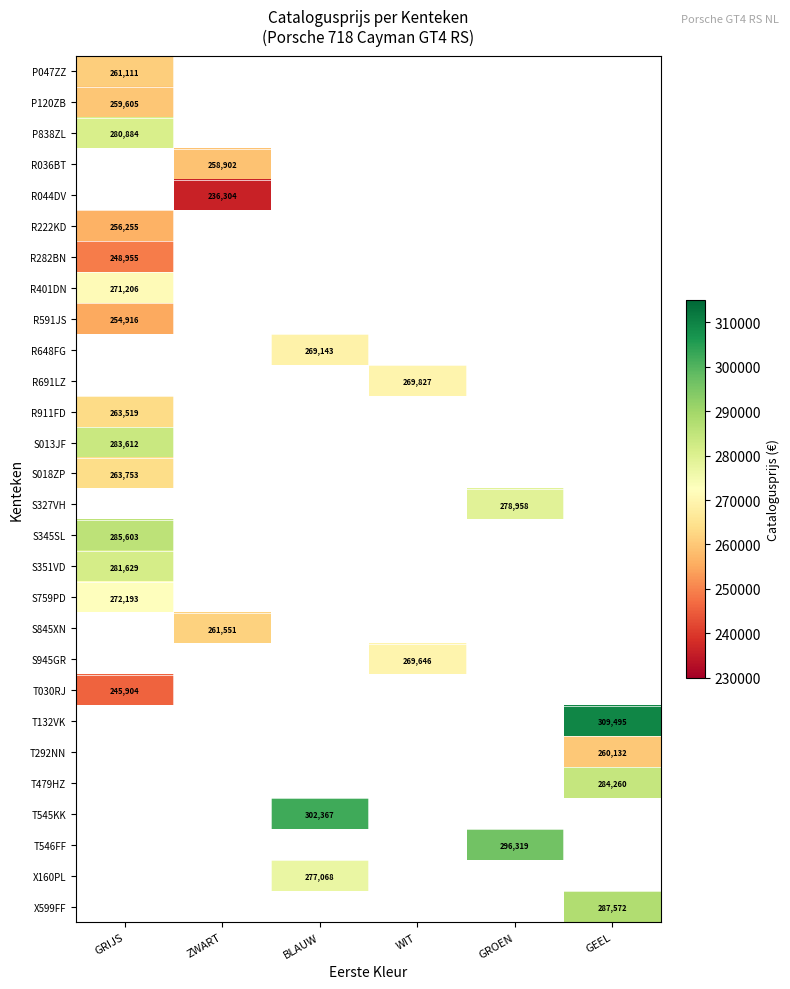

The T292NN series shows 78882 at GEEL. True or false?

False